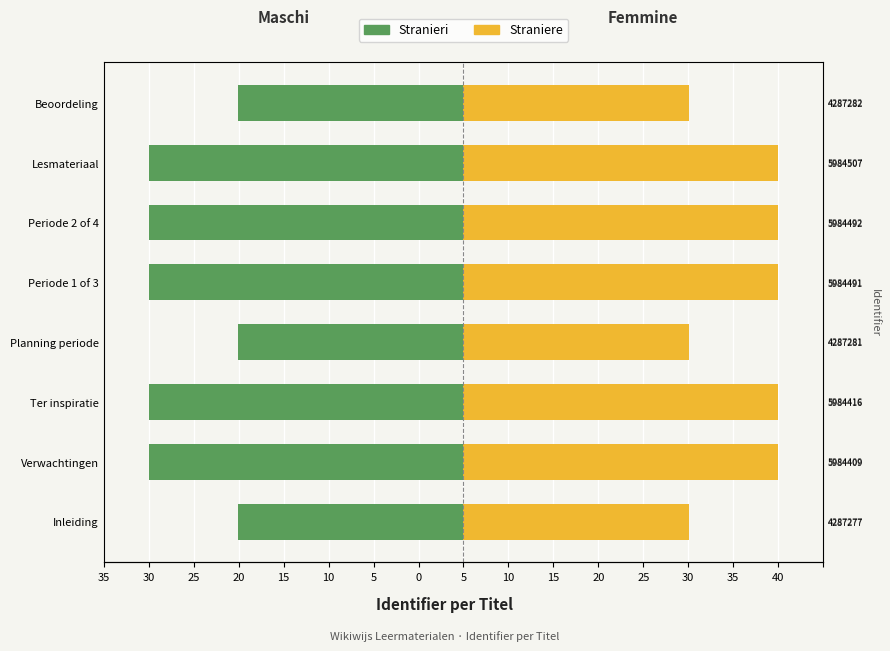

Is it true that Straniere equals 10.5 at Periode 2 of 4?

False